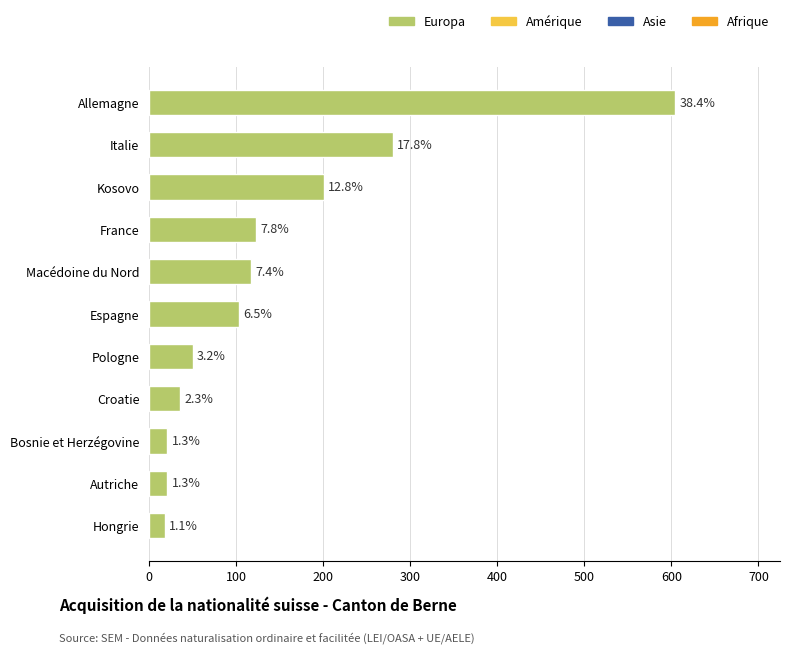

Does the chart contain any negative values?

No